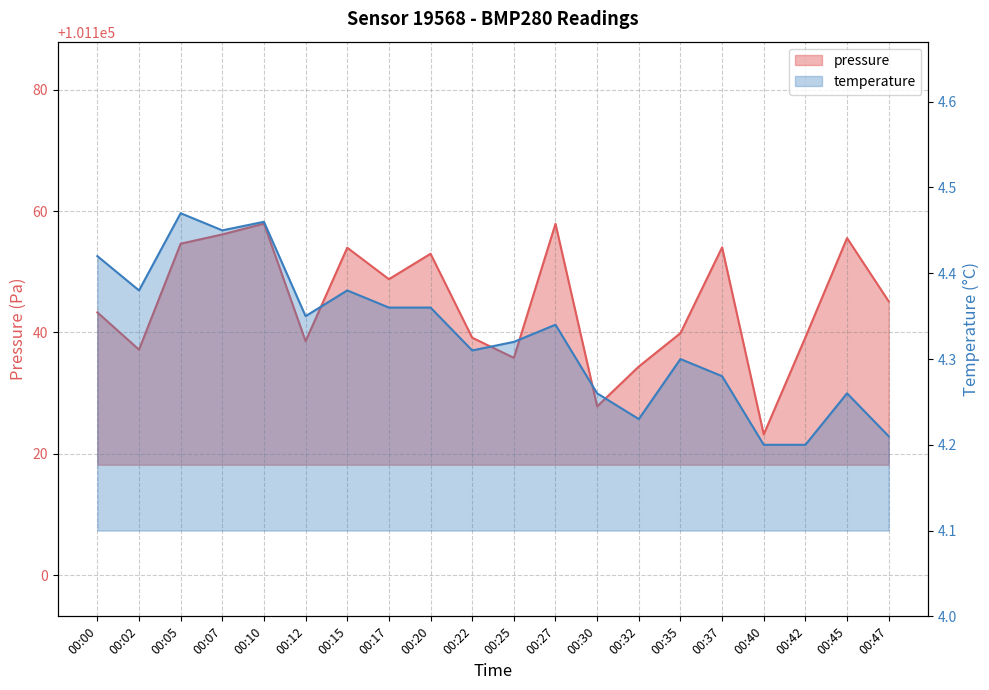

Is the value of temperature at 00:40 greater than the value of pressure at 00:47?

No